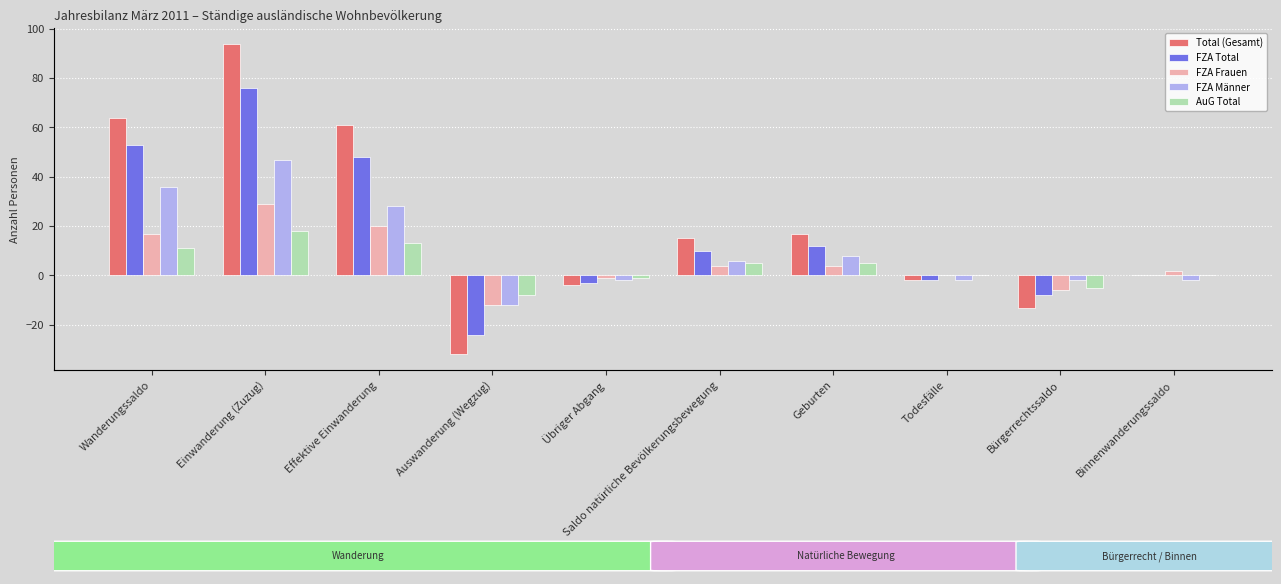

What is the total value across all series at Saldo natürliche Bevölkerungsbewegung?

40